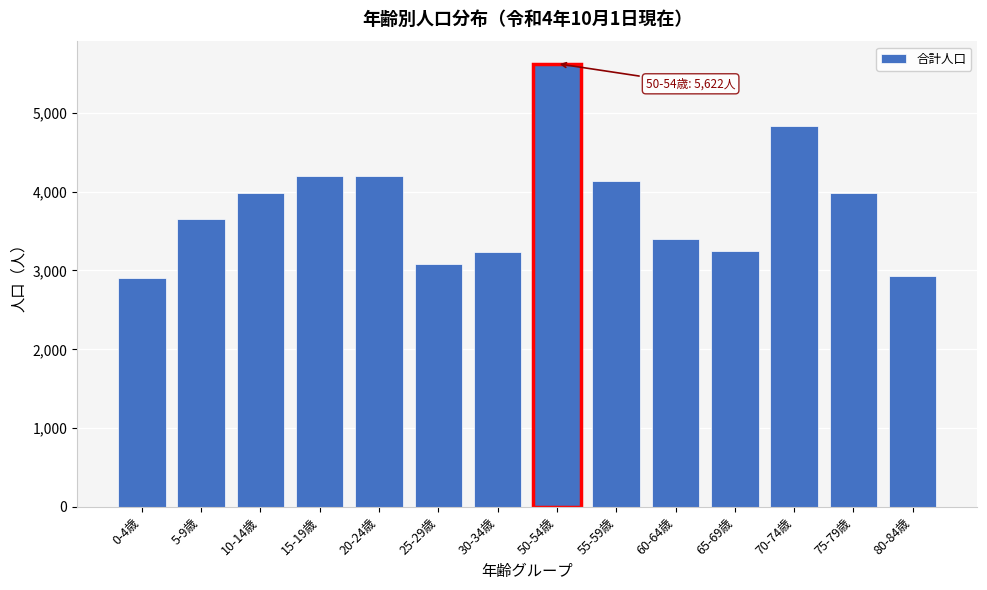

What is the sum of the values at 80-84歳 and 25-29歳?

6010